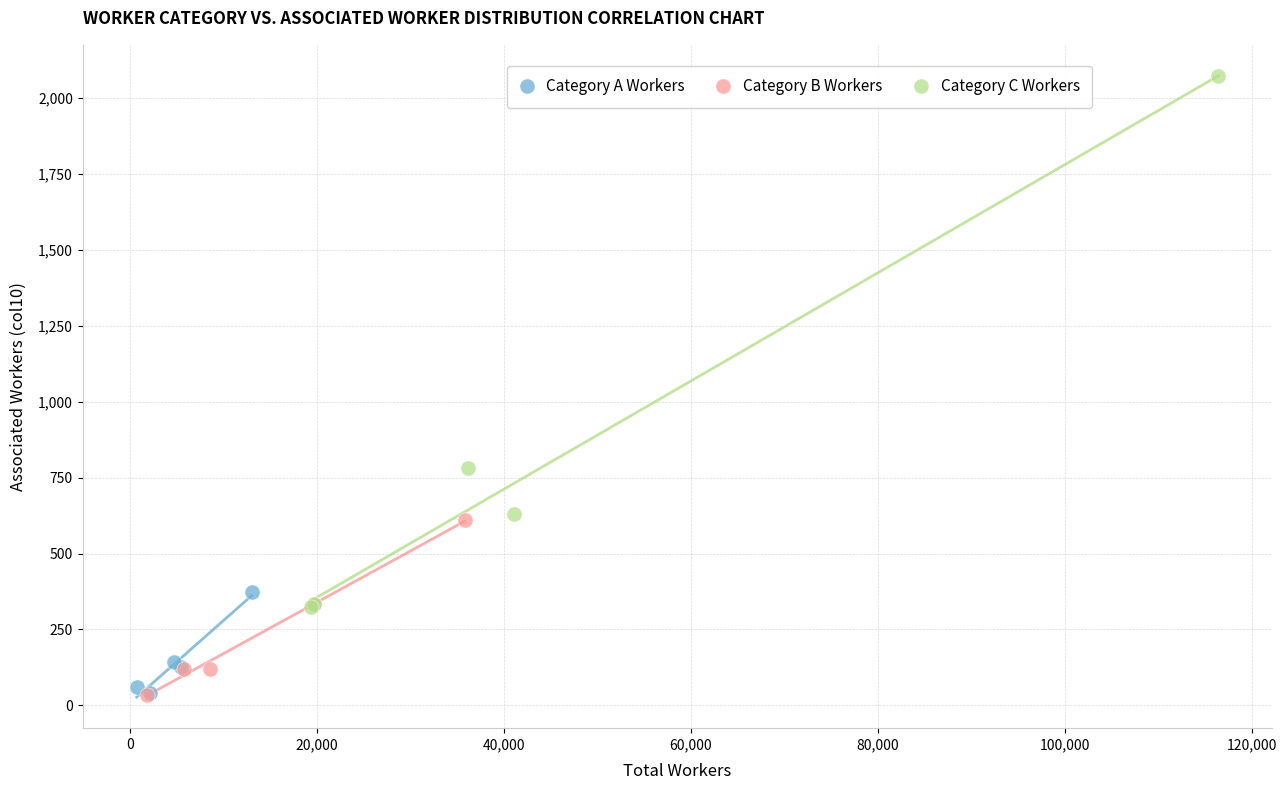

Which series reaches the maximum Y coordinate?

Category C Workers